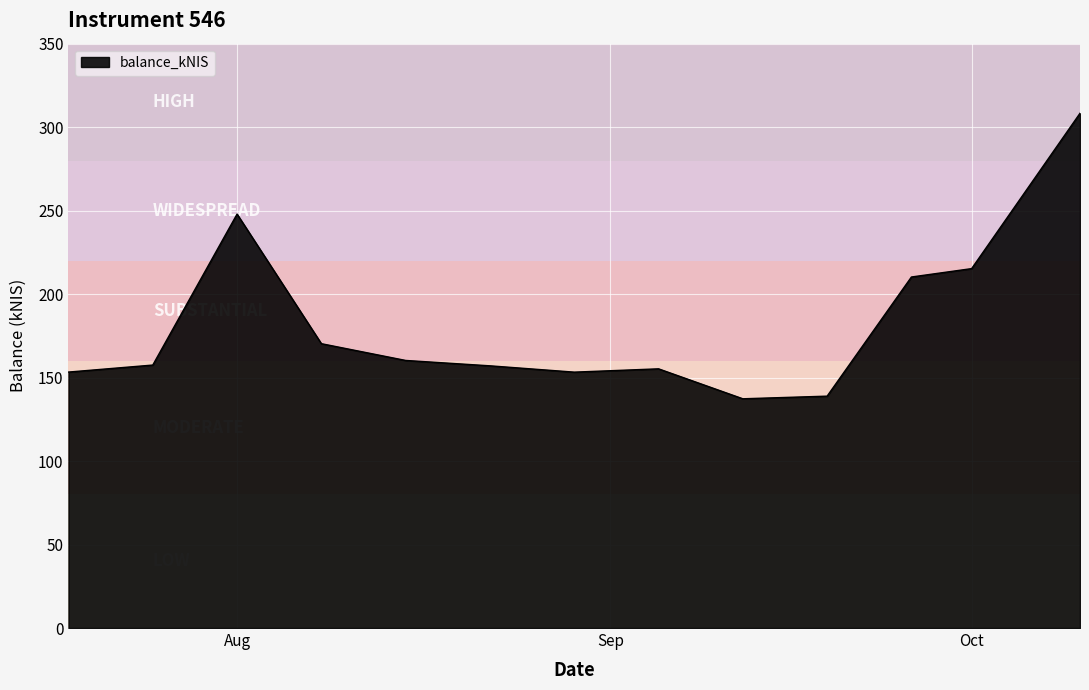

What is the difference between the maximum and minimum values?

171.0